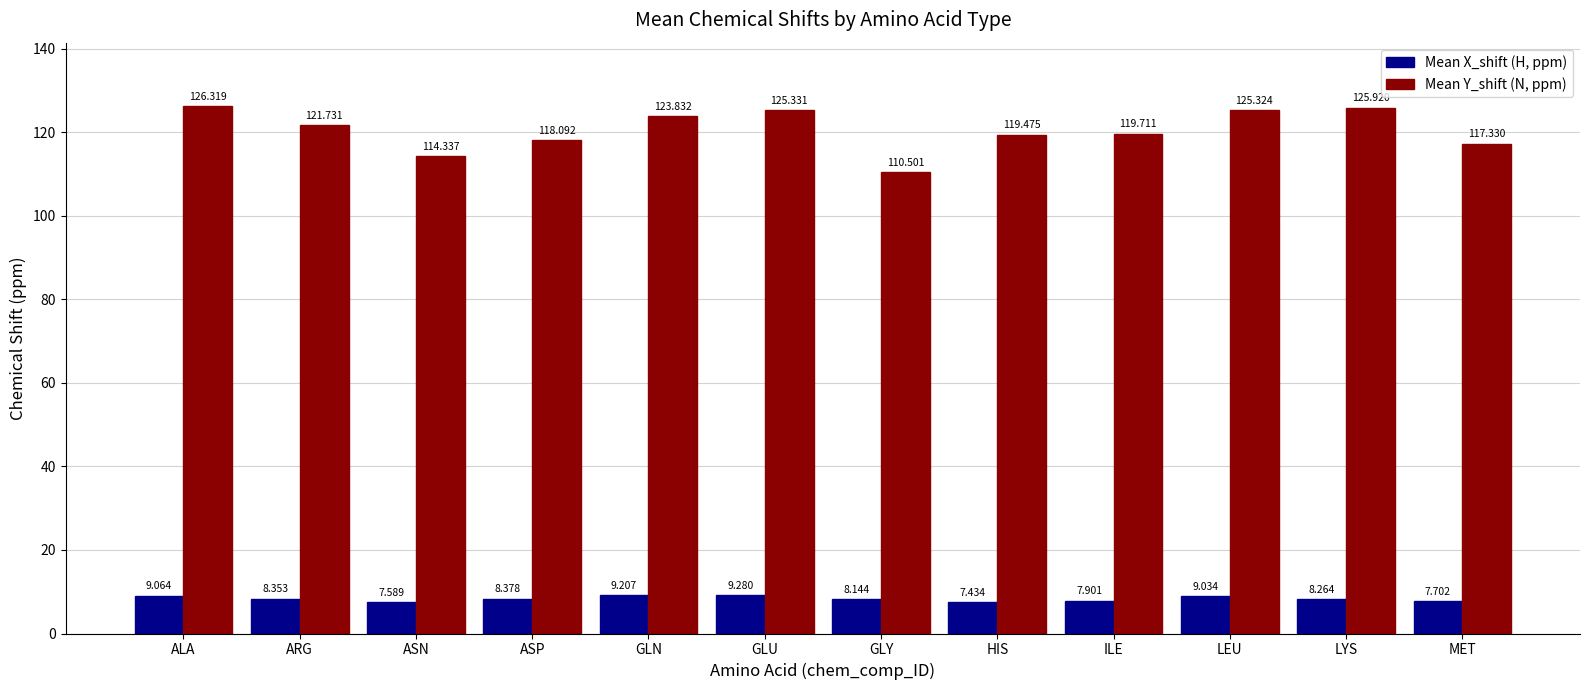

List the labels in order of Mean X_shift (H, ppm) value, largest first.

GLU, GLN, ALA, LEU, ASP, ARG, LYS, GLY, ILE, MET, ASN, HIS